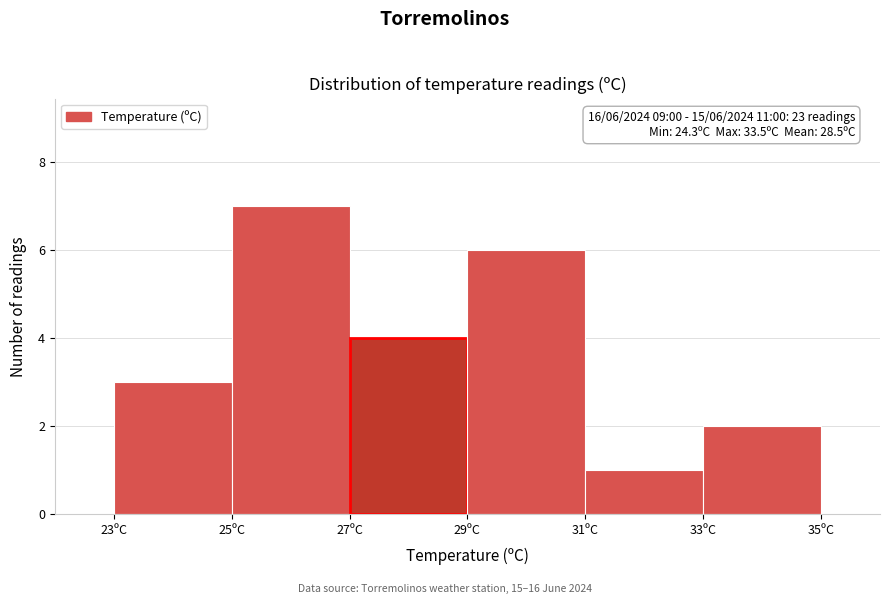

Over which range of the x-axis is the bar tallest?

25 to 27